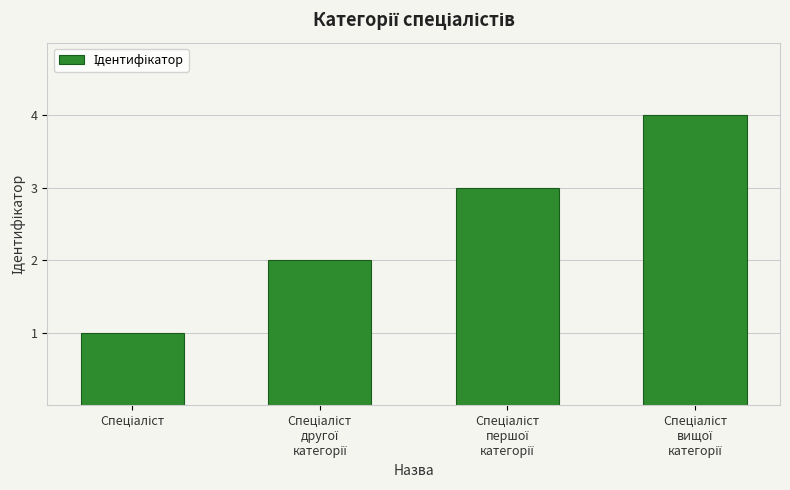

What is the difference between the maximum and minimum values?

3